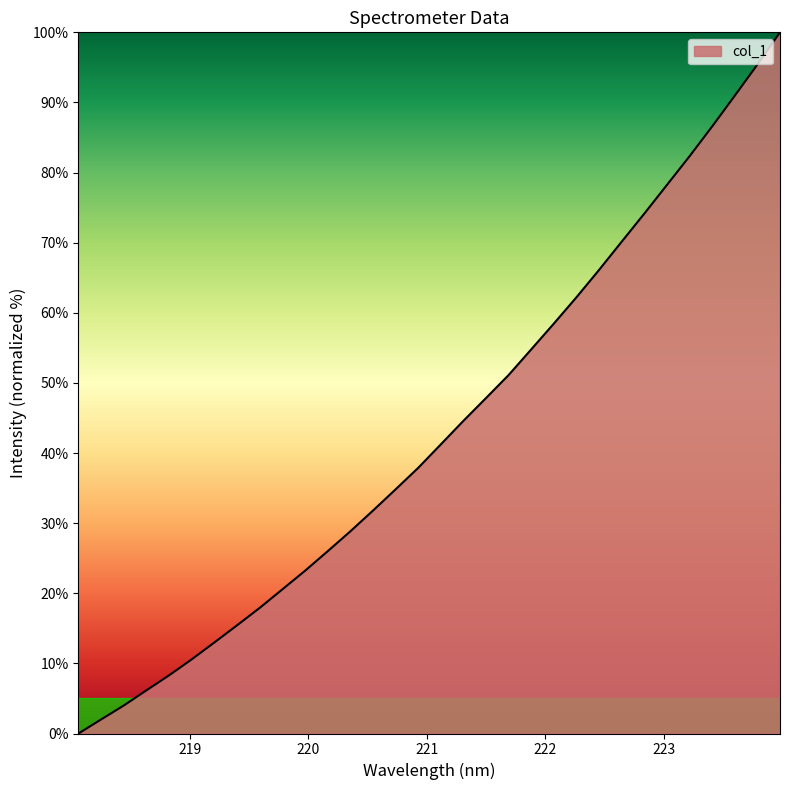

What is the greatest value displayed?

100.0